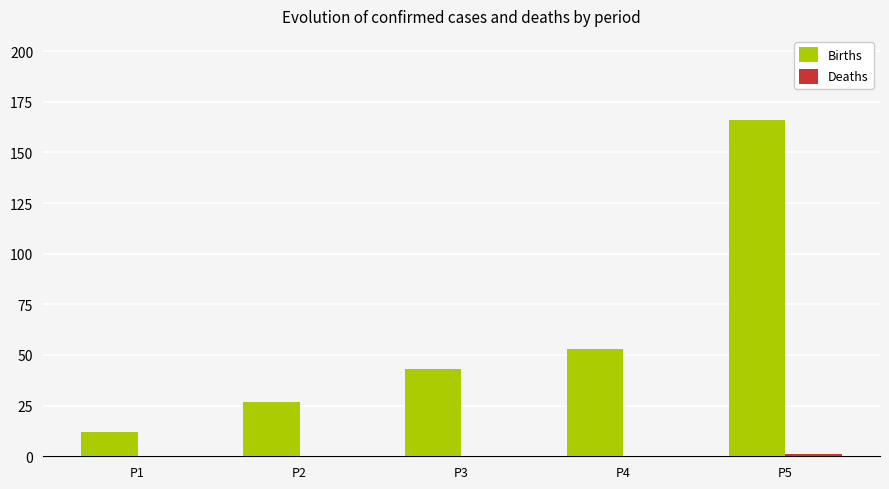

Count the number of categories in the chart.

5